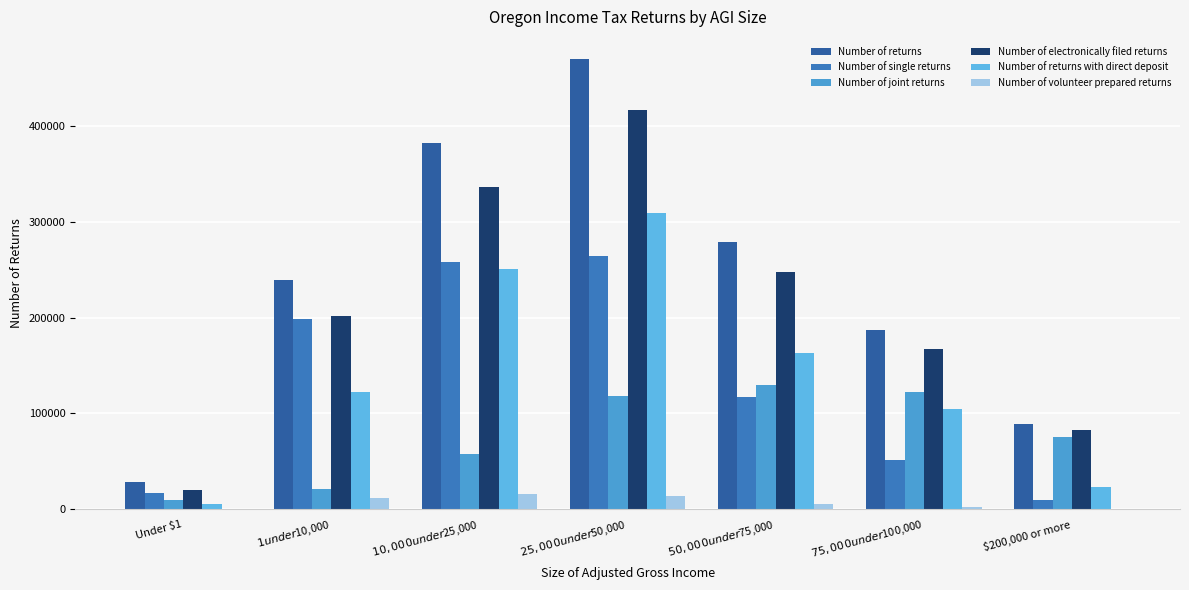

Are the bars grouped side by side (vs. stacked)?

Yes